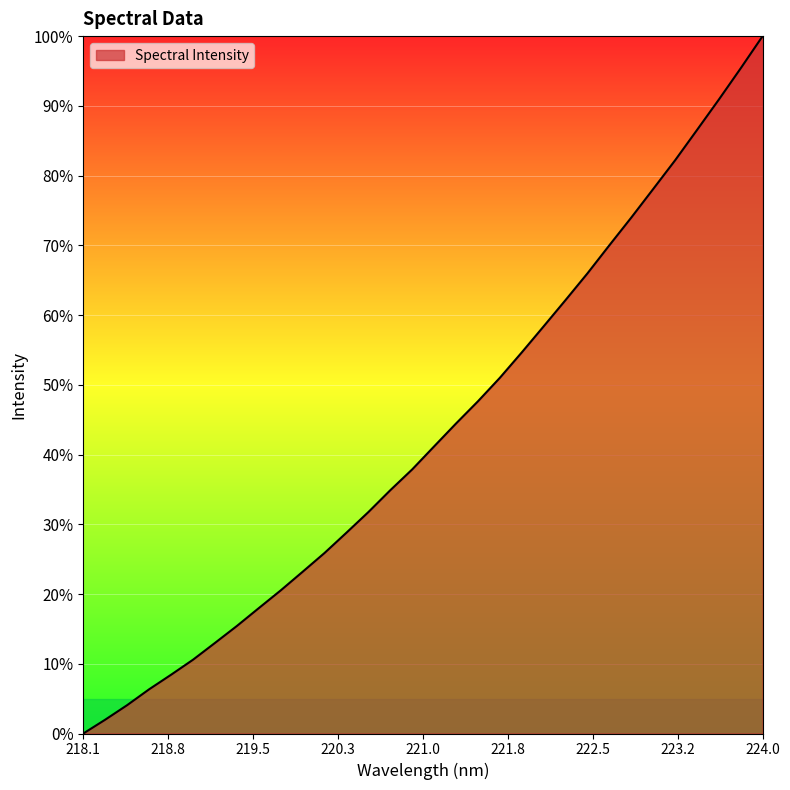

What is the greatest value displayed?

100.0